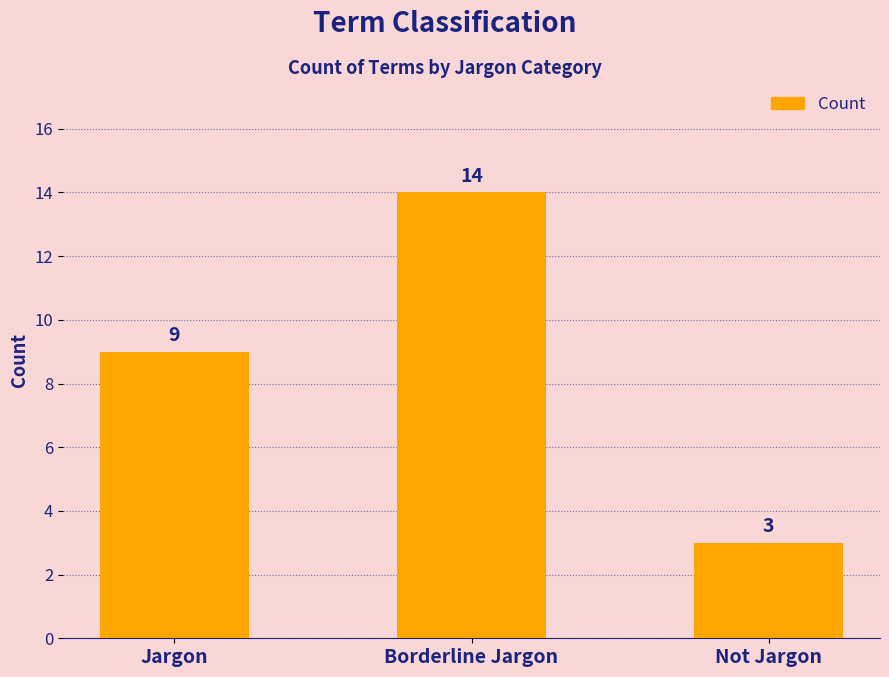

What value does the data have at Borderline Jargon, to the nearest 5?

15